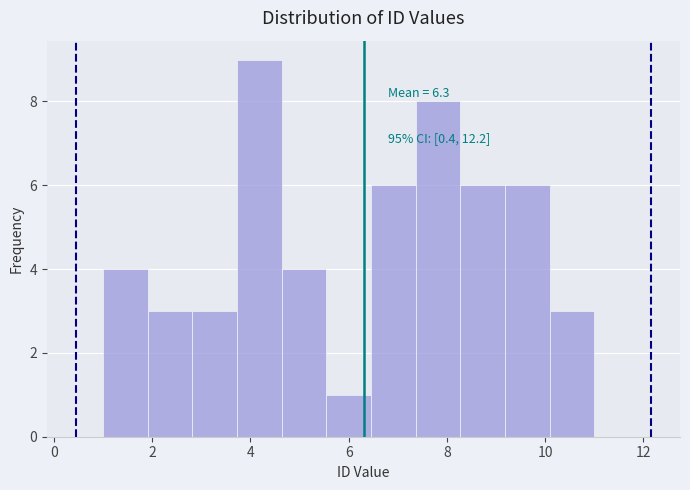

Over which range of the x-axis is the bar tallest?

3.8 to 4.6